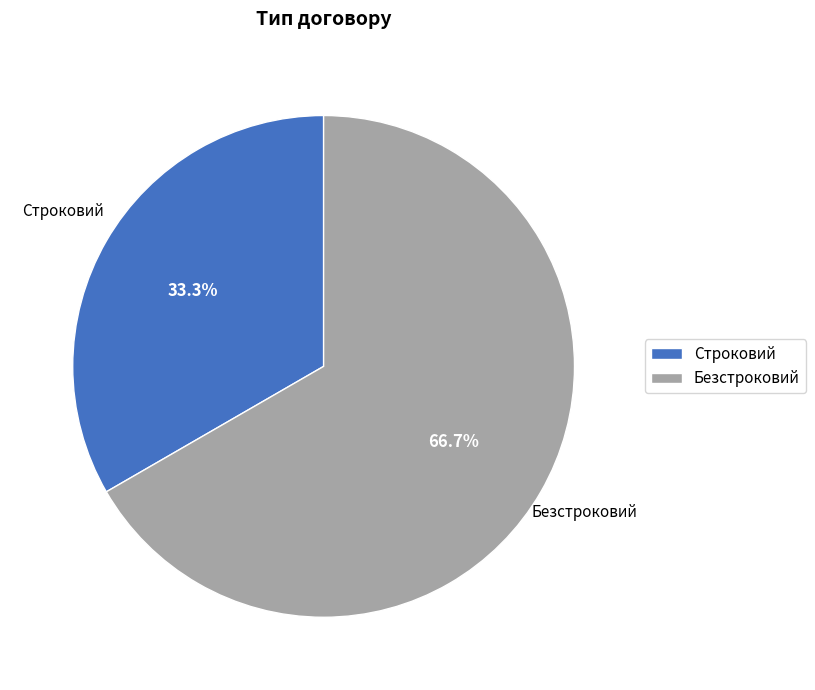

True or false: Безстроковий accounts for 67% of the total.

True